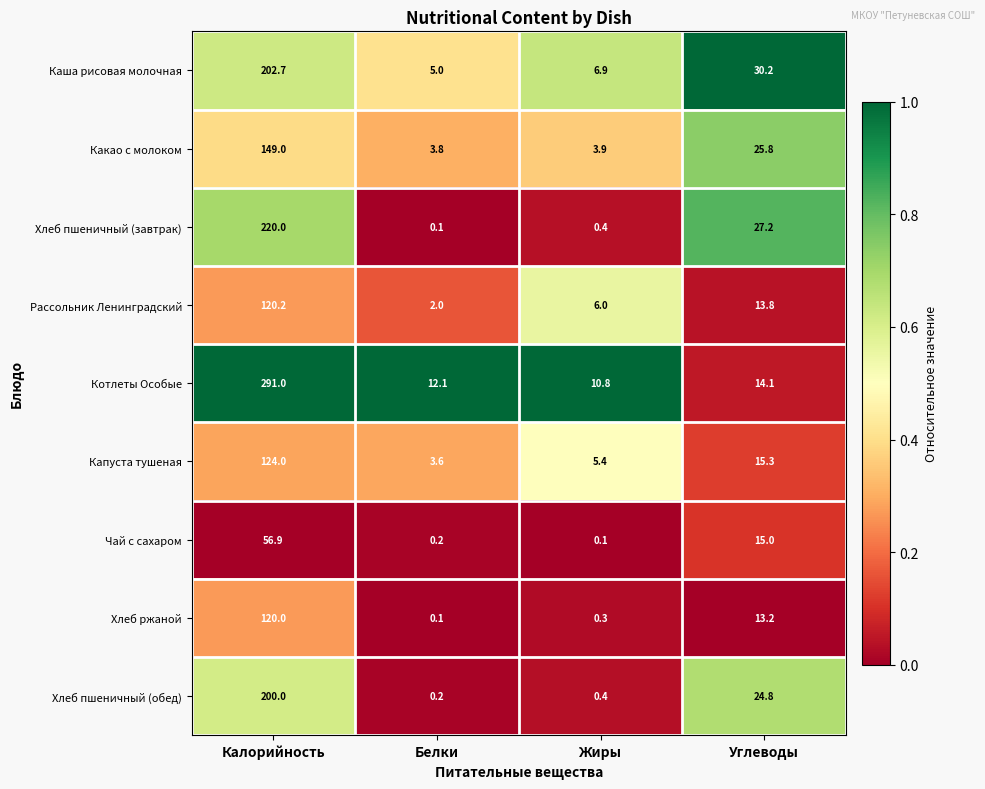

At which label is Котлеты Особые closest to 150?

Углеводы